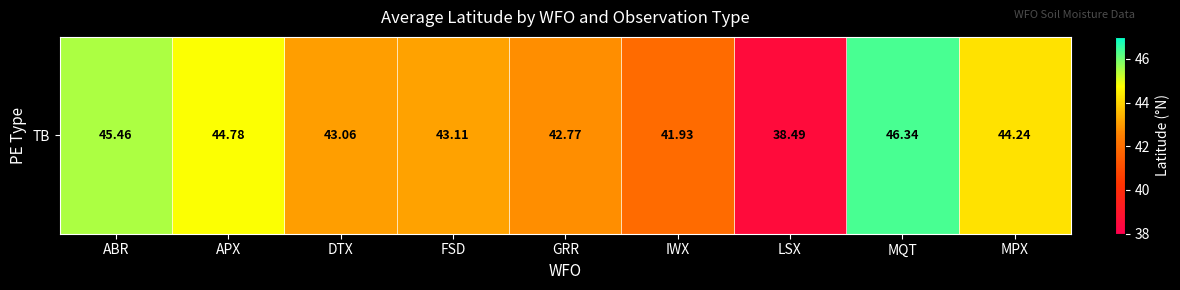

True or false: the data shows 69.2 at DTX.

False